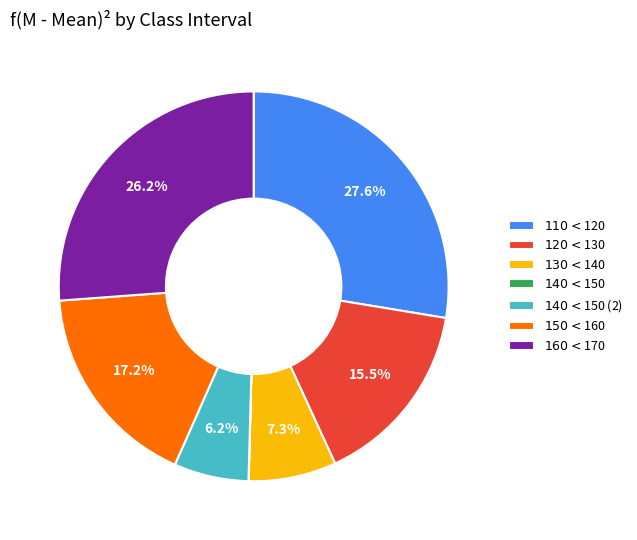

To the nearest percent, what is the average slice percentage?

14%